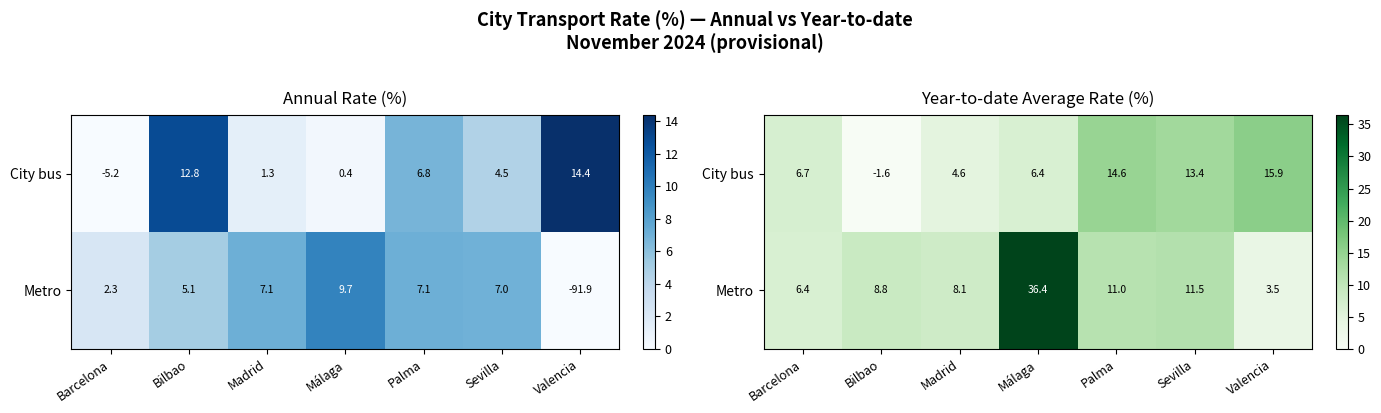

The Metro series shows 36.4 at Málaga. True or false?

True